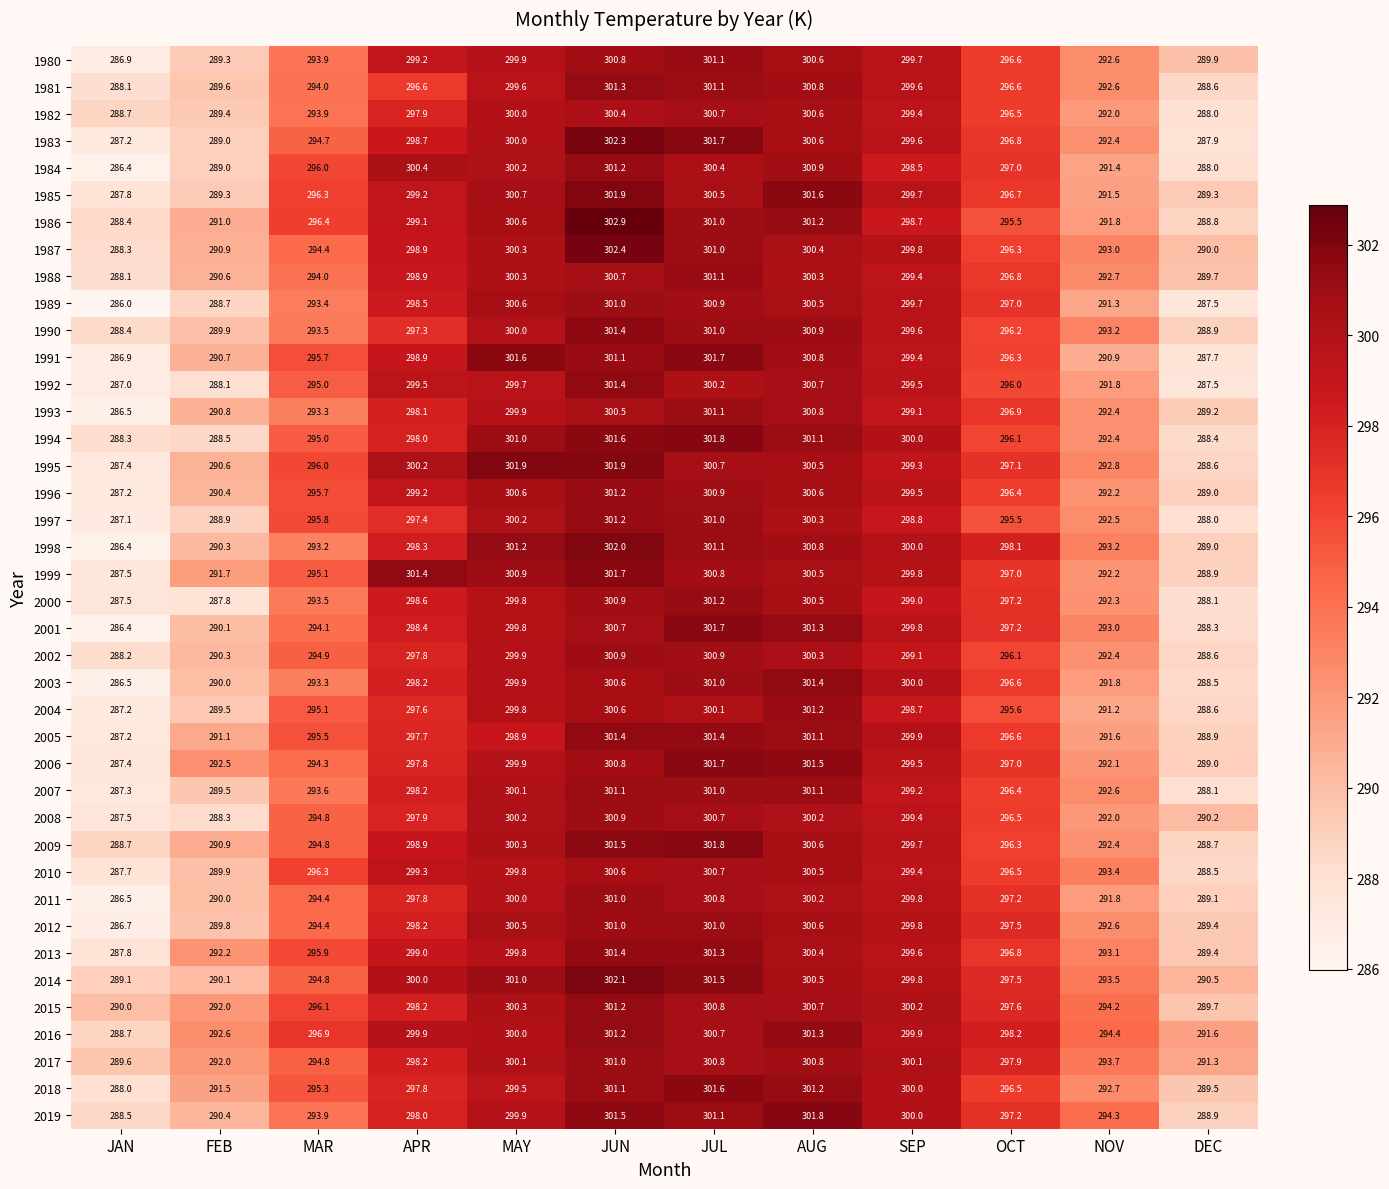

At which label does 1987 first exceed 298?

APR